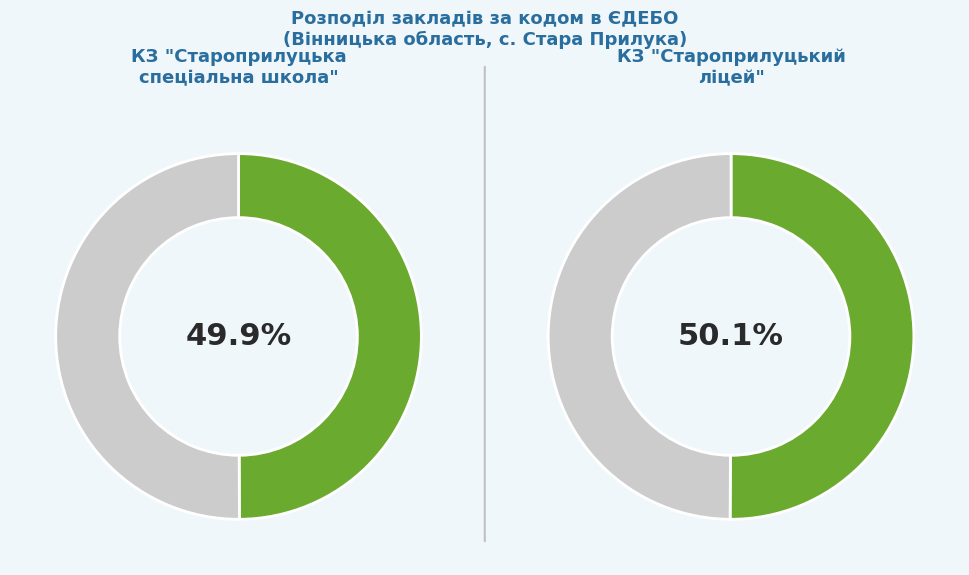

How much of the chart is everything except КЗ "Староприлуцький ліцей"?

49.9%